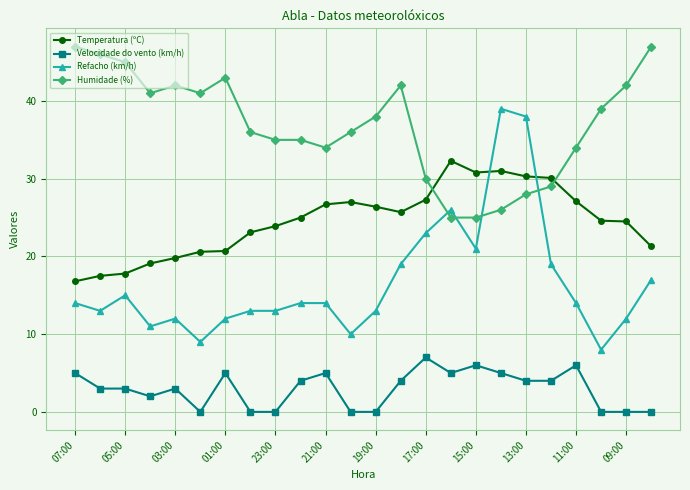

Which series has the largest range (max minus min)?

Refacho (km/h)